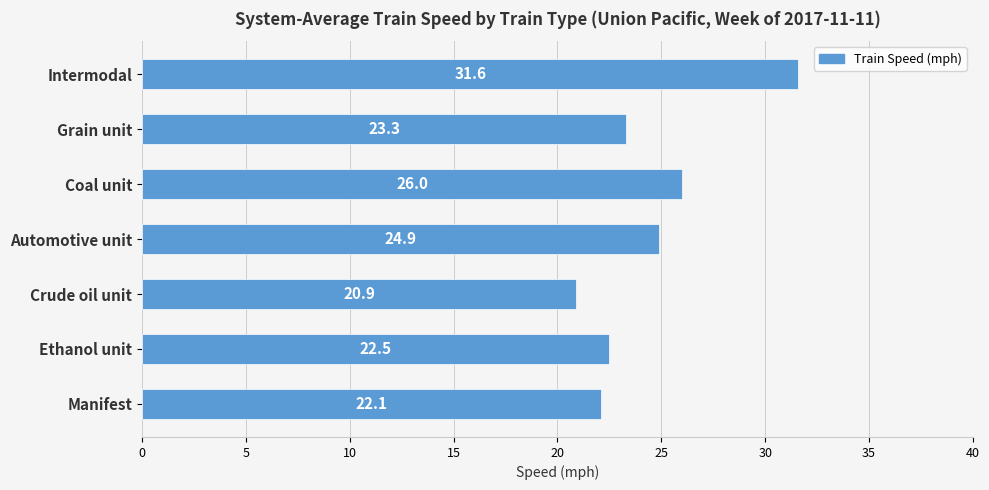

What is the difference between the maximum and minimum values?

10.7